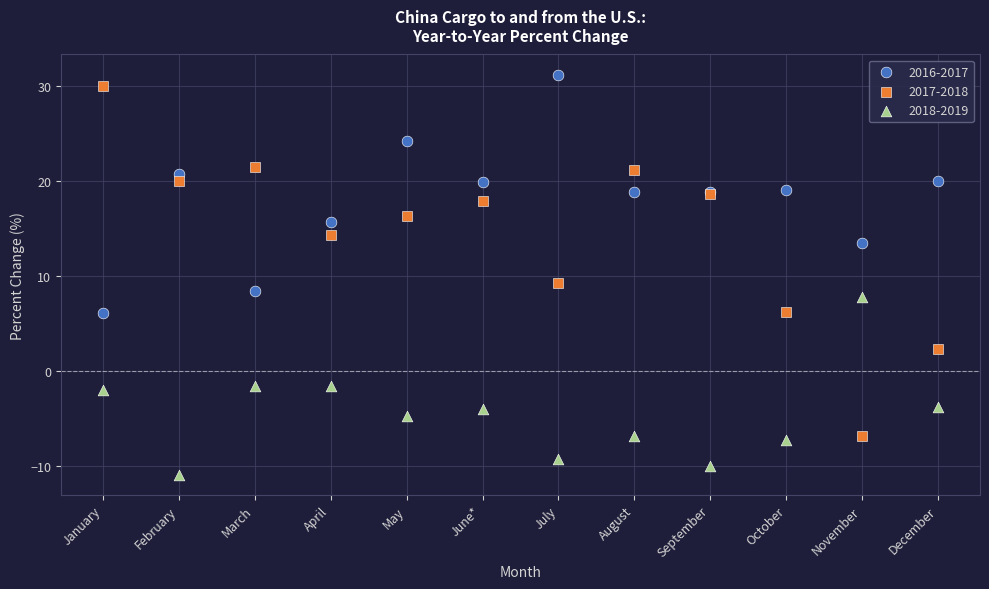

Which series contains the highest Y value?

2016-2017